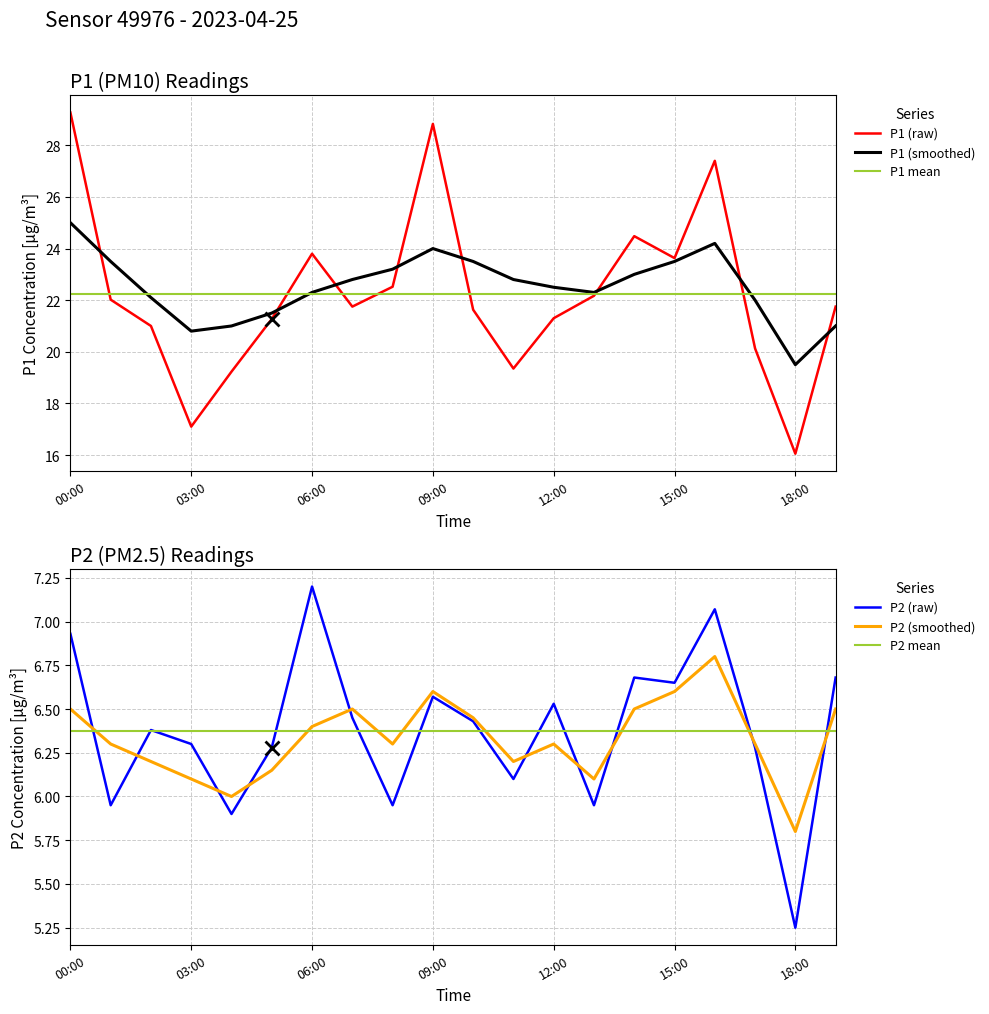

At which category is the sum across all series the highest?

00:00